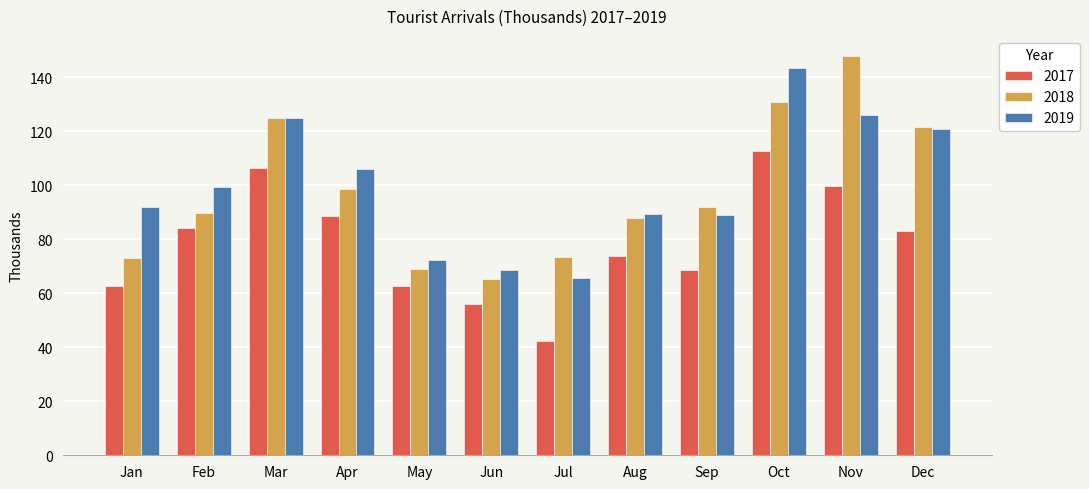

Which label corresponds to the smallest value in the chart?

Jul